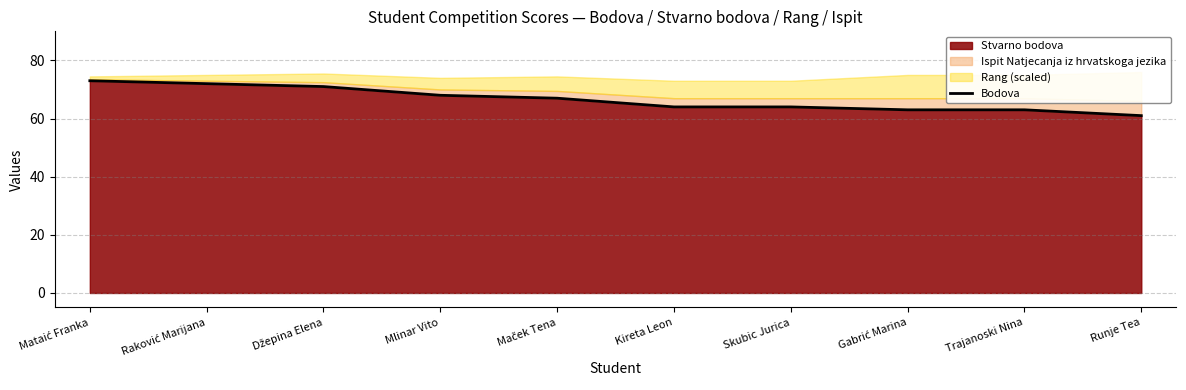

Is it true that the value at Maček Tena is 117?

False